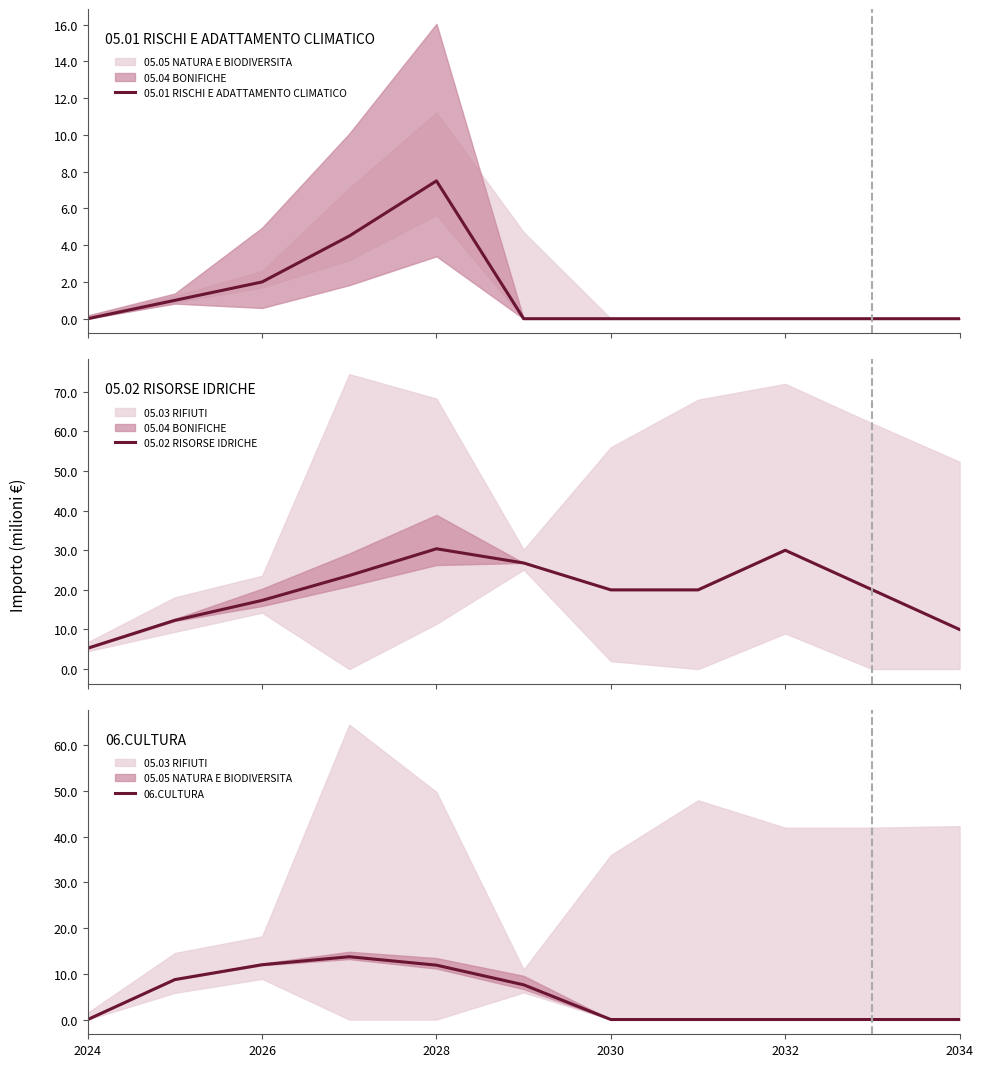

How many interior local peaks does the 05.01 RISCHI E ADATTAMENTO CLIMATICO series have?

1